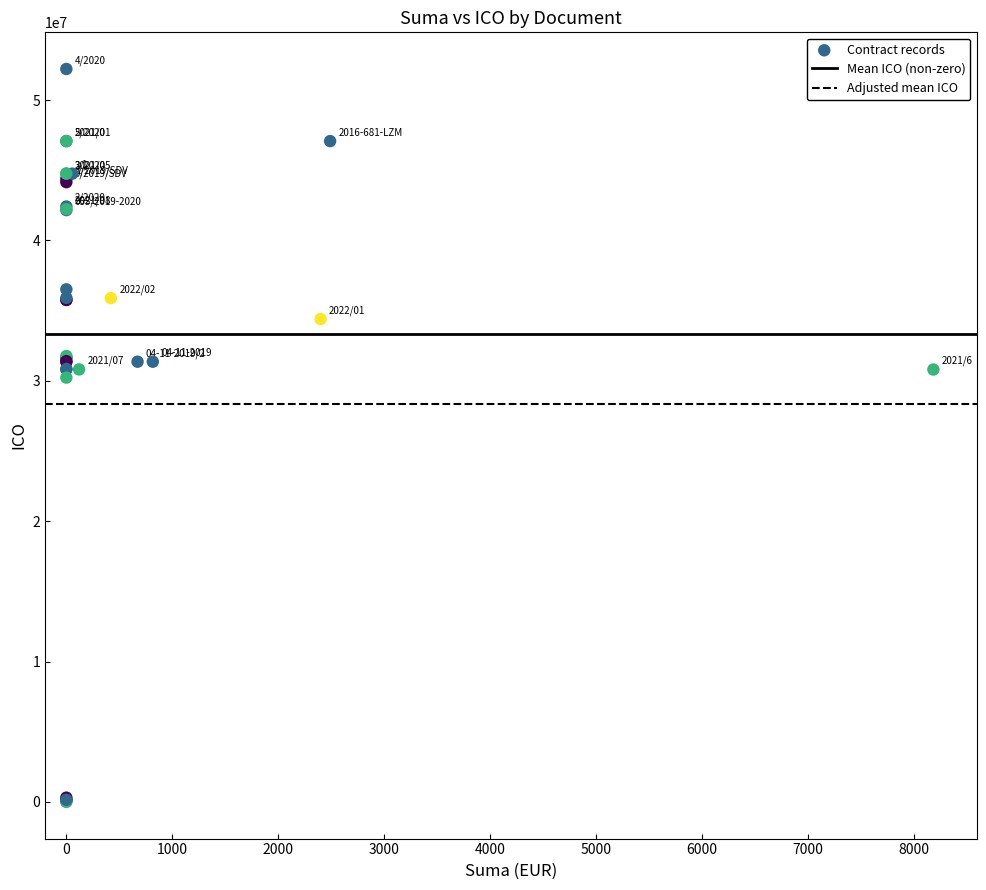

What Y value in the scatter plot is closest to 26108810?

30232295